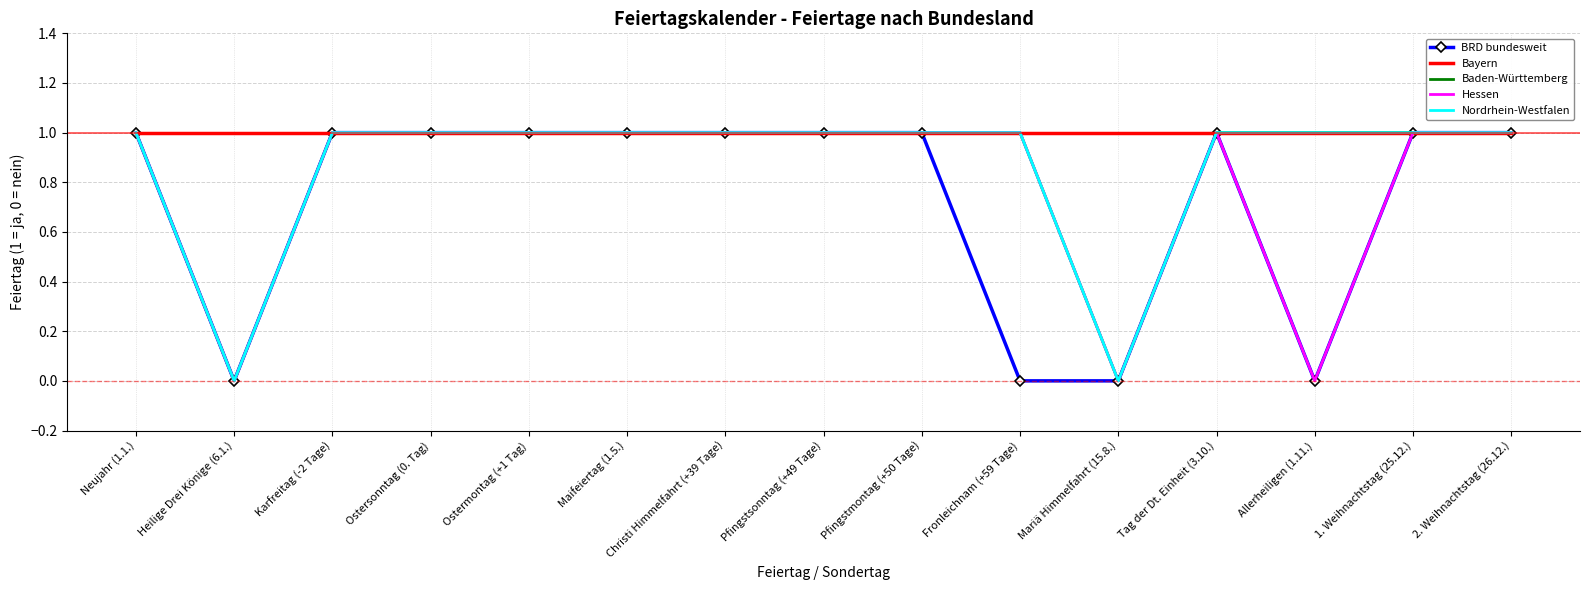

At which label does Bayern reach its peak?

Neujahr (1.1.)